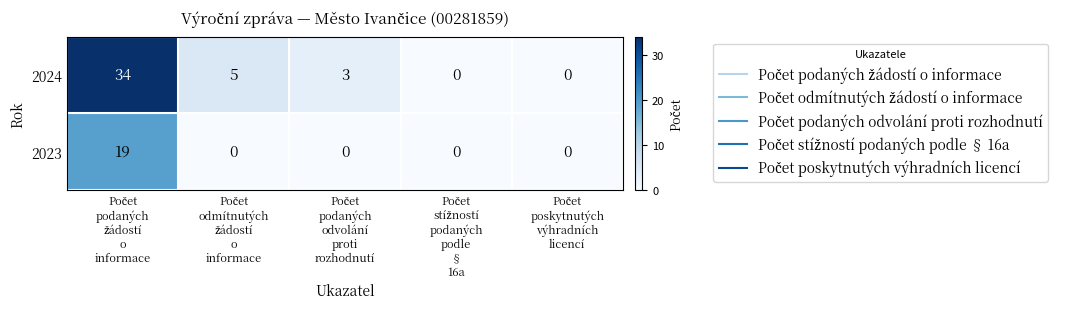

What is the maximum value for 2023?

19